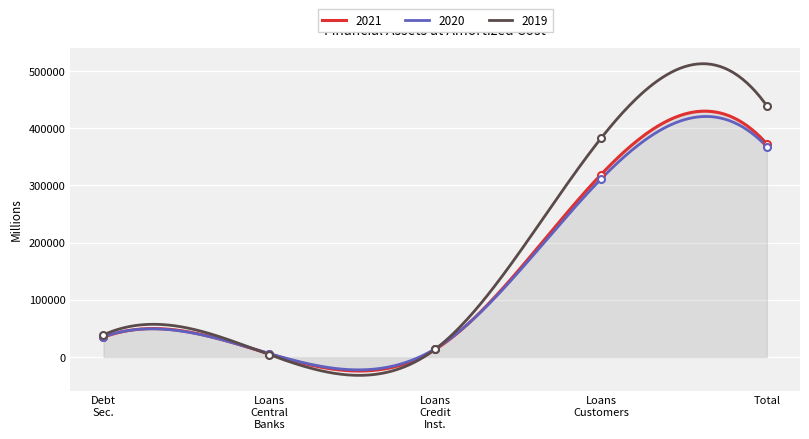

Which series reaches the minimum Y coordinate?

2019